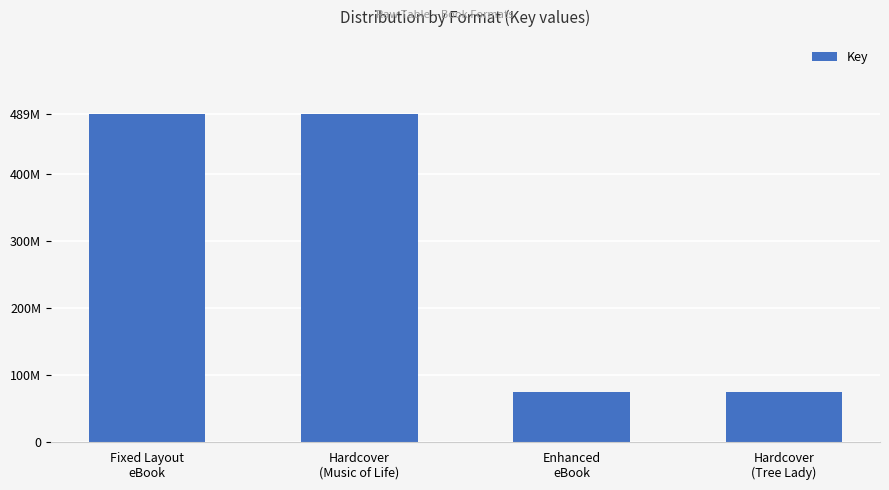

At which category does the chart reach its peak across all series?

Fixed Layout
eBook